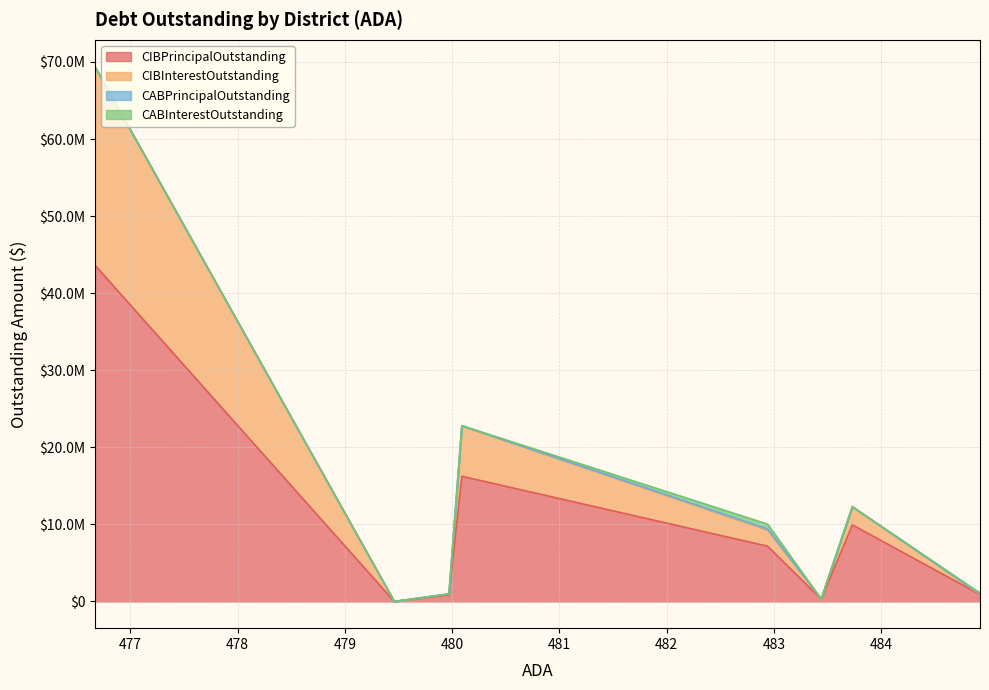

Does the chart display data point markers on the line(s)?

No